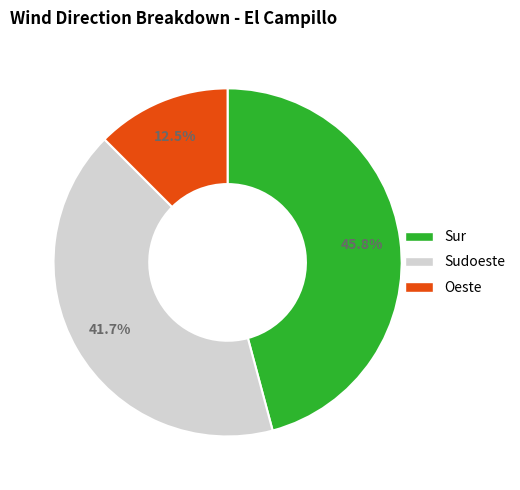

Rank the categories by value from highest to lowest.

Sur, Sudoeste, Oeste